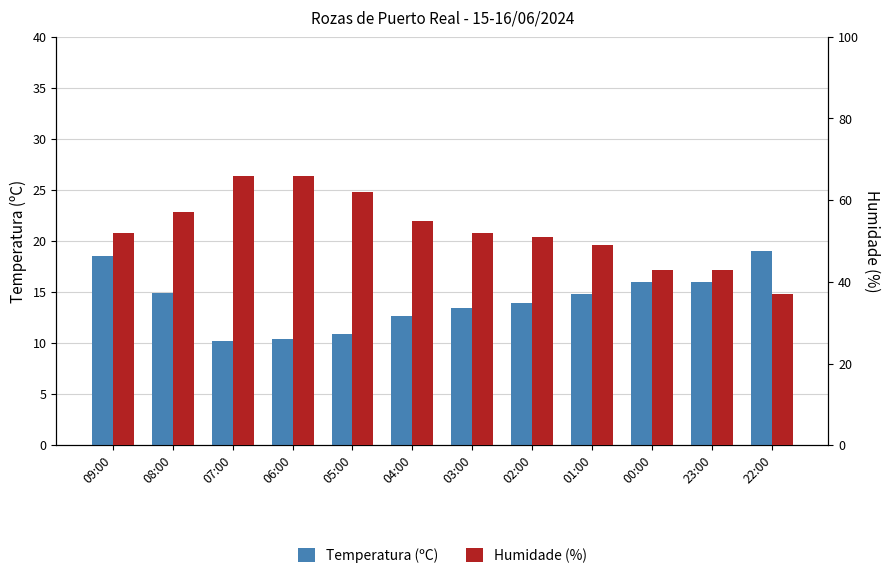

Between 04:00 and 03:00, which series saw the biggest shift?

Humidade (%)